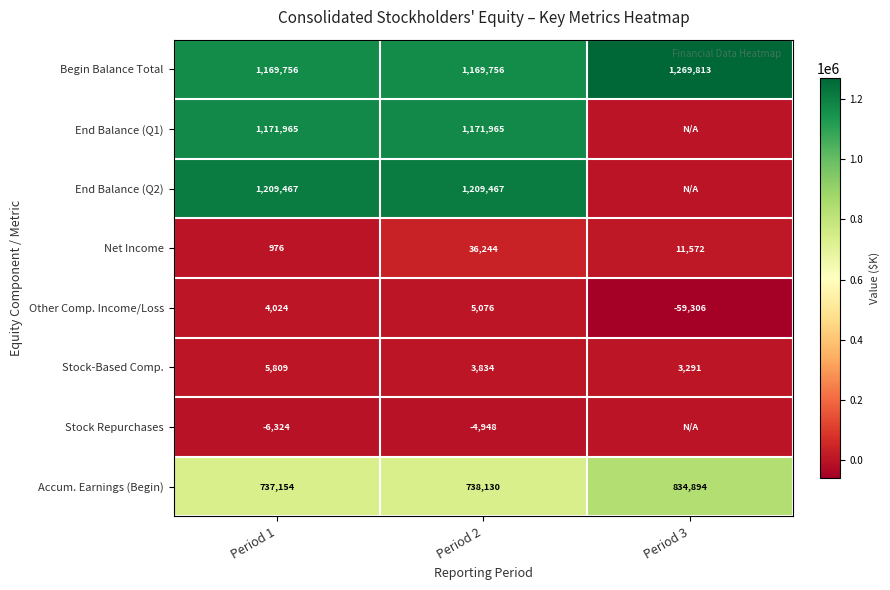

List the labels in order of Net Income value, smallest first.

Period 1, Period 3, Period 2